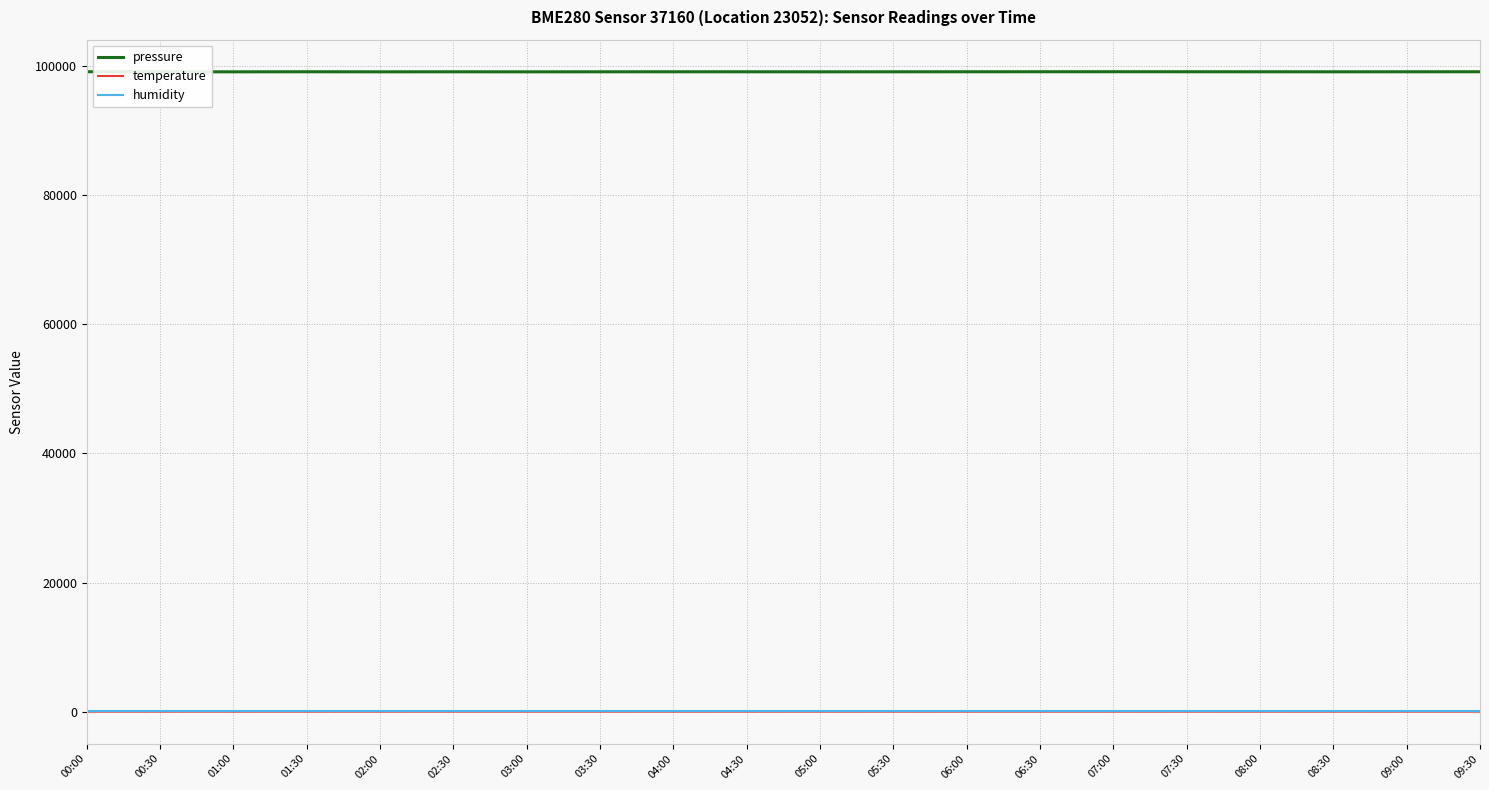

Count the number of categories in the chart.

20